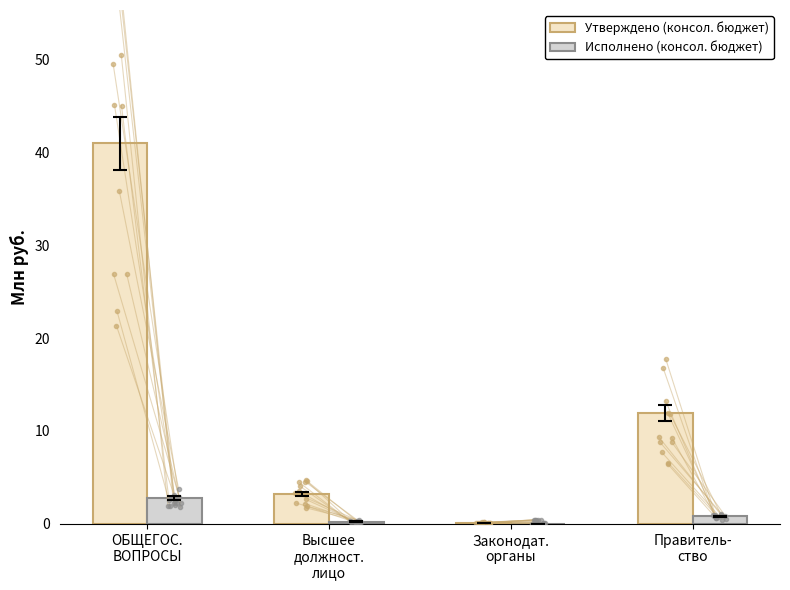

Between ОБЩЕГОС.
ВОПРОСЫ and Законодат.
органы, which series saw the biggest shift?

Утверждено (консол. бюджет)